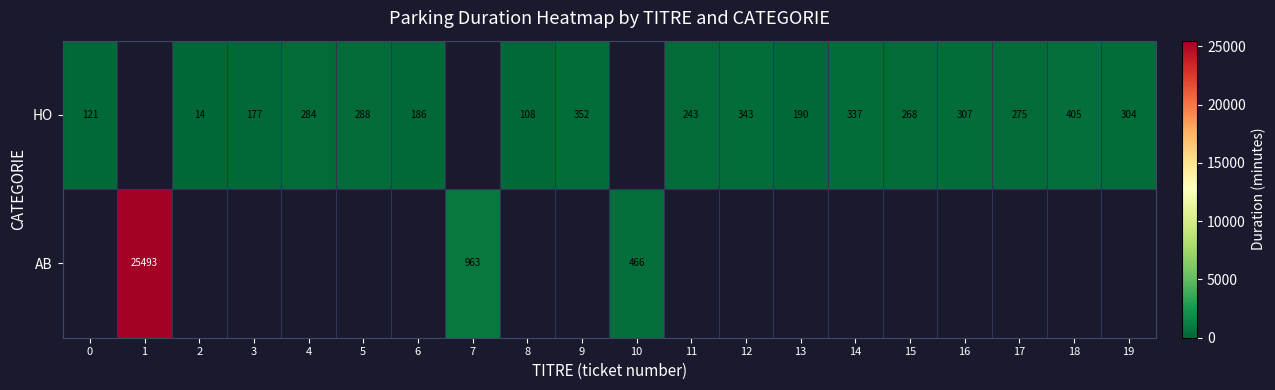

True or false: HO has a value of 343 at 12.

True